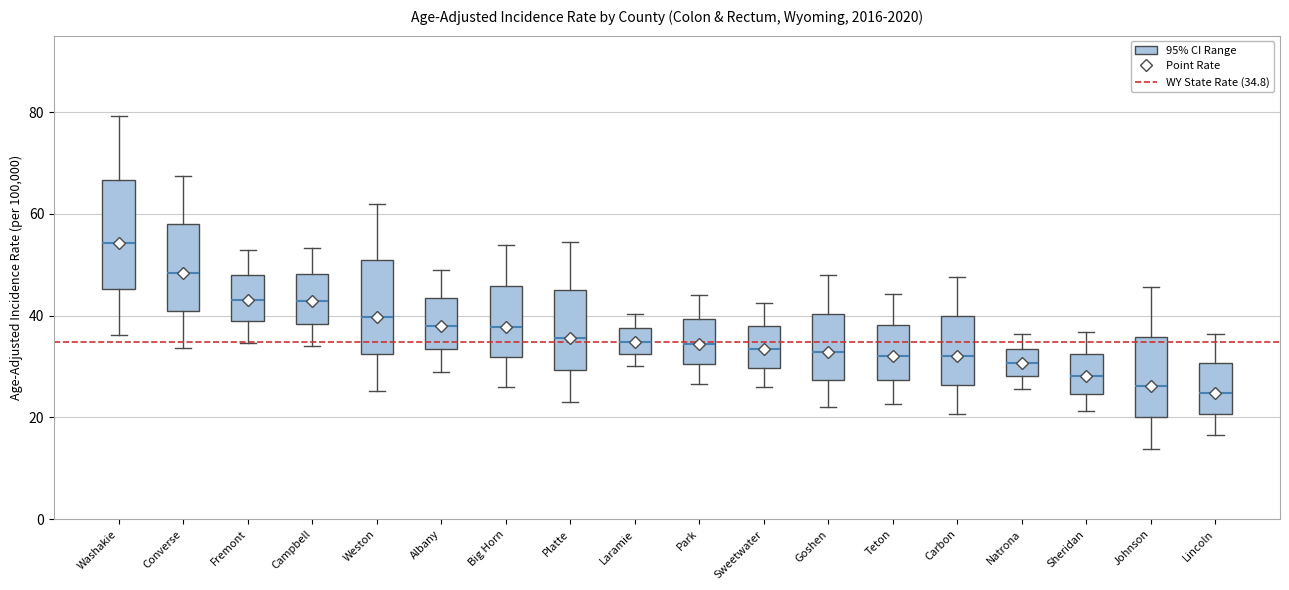

Reading left to right, read every box against the y-axis: the position of its median line, the range the box covers, and the ends of its whiskers. The values are not printed on the chart, so give them approximately, as read against the axis.

Washakie: median 54, box 46 to 66, whiskers 36 to 80
Converse: median 48, box 42 to 58, whiskers 34 to 68
Fremont: median 44, box 38 to 48, whiskers 34 to 52
Campbell: median 42, box 38 to 48, whiskers 34 to 54
Weston: median 40, box 32 to 50, whiskers 26 to 62
Albany: median 38, box 34 to 44, whiskers 30 to 48
Big Horn: median 38, box 32 to 46, whiskers 26 to 54
Platte: median 36, box 30 to 46, whiskers 24 to 54
Laramie: median 34, box 32 to 38, whiskers 30 to 40
Park: median 34, box 30 to 40, whiskers 26 to 44
Sweetwater: median 34, box 30 to 38, whiskers 26 to 42
Goshen: median 32, box 28 to 40, whiskers 22 to 48
Teton: median 32, box 28 to 38, whiskers 22 to 44
Carbon: median 32, box 26 to 40, whiskers 20 to 48
Natrona: median 30, box 28 to 34, whiskers 26 to 36
Sheridan: median 28, box 24 to 32, whiskers 22 to 36
Johnson: median 26, box 20 to 36, whiskers 14 to 46
Lincoln: median 24, box 20 to 30, whiskers 16 to 36